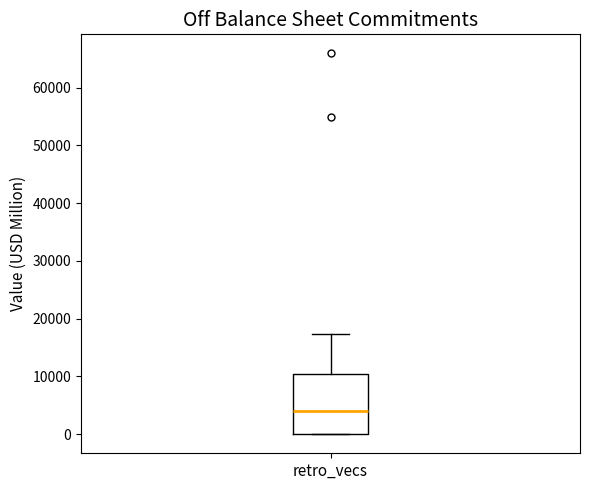

Read this box plot against the y-axis: the position of the median line, the range covered by the box, and the ends of both whiskers. The values are not printed on the chart, so give them approximately, as read against the axis.

median 4000, box 0 to 10000, whiskers 0 to 17000